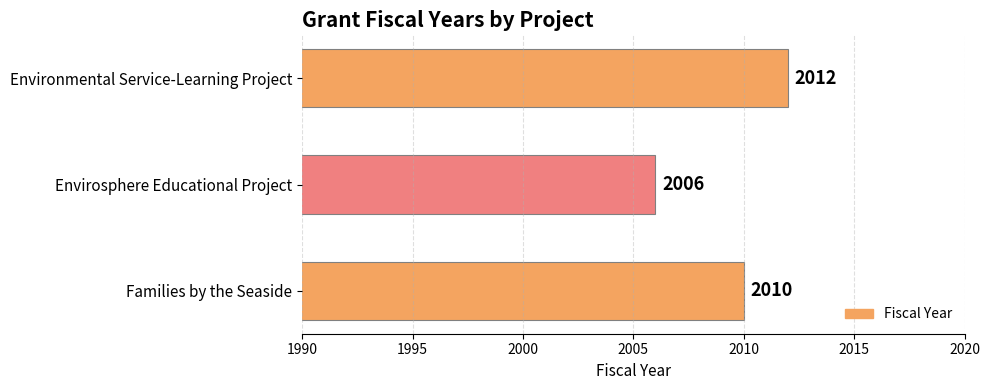

What is the average value?

2009